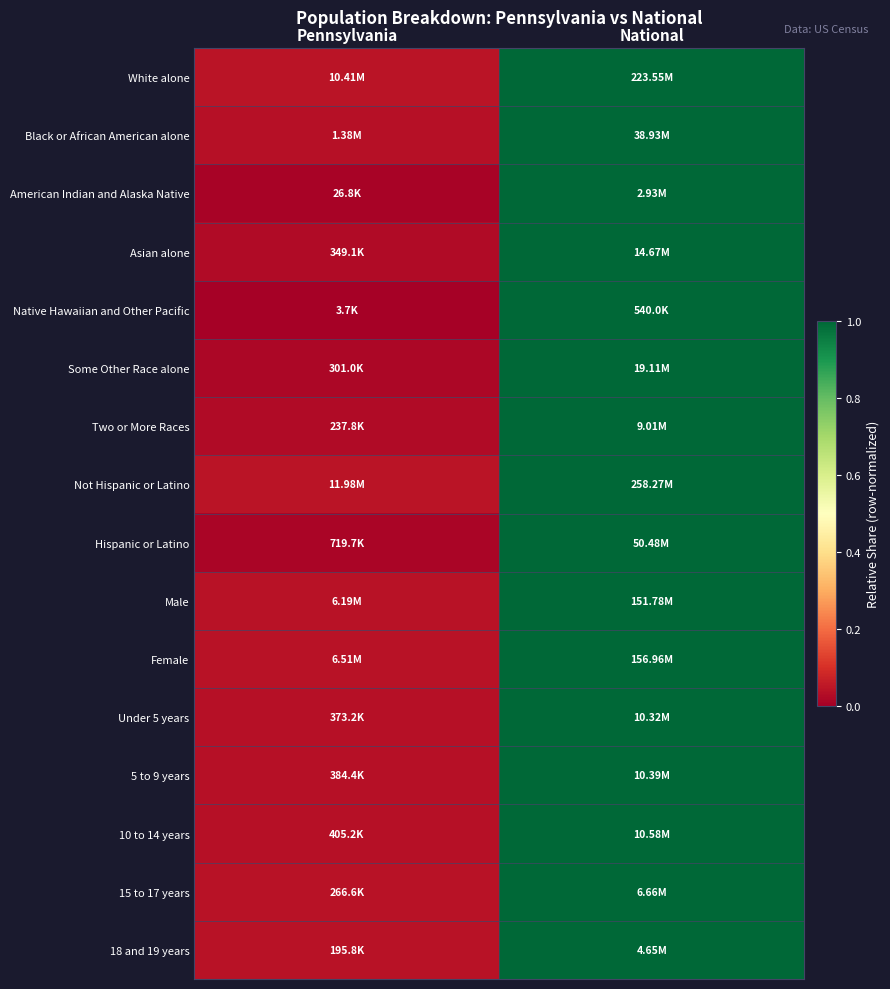

Which has a higher value, Pennsylvania or National?

National